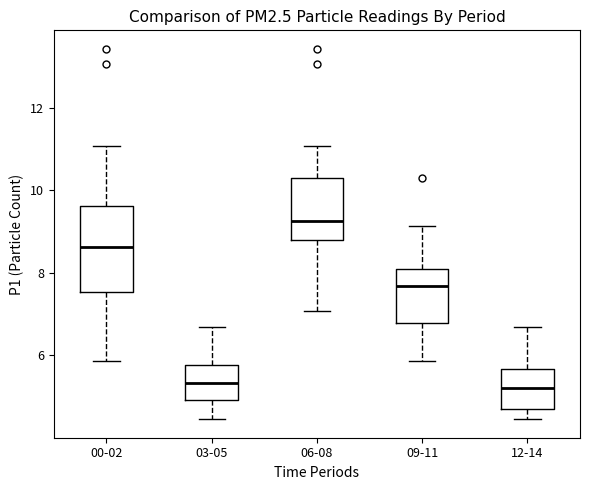

Reading left to right, transcribe this box plot: for each box, give where its median line is, the range the box spans, and where its two whiskers end, as read against the y-axis. The values are not printed on the chart, so give them approximately, as read against the axis.

00-02: median 8.6, box 7.6 to 9.6, whiskers 5.8 to 11.0
03-05: median 5.4, box 5.0 to 5.8, whiskers 4.4 to 6.6
06-08: median 9.2, box 8.8 to 10.4, whiskers 7.0 to 11.0
09-11: median 7.6, box 6.8 to 8.2, whiskers 5.8 to 9.2
12-14: median 5.2, box 4.6 to 5.6, whiskers 4.4 to 6.6